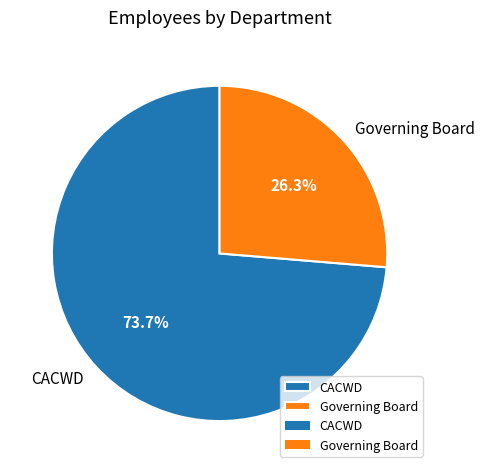

How many segments does this pie chart have?

2